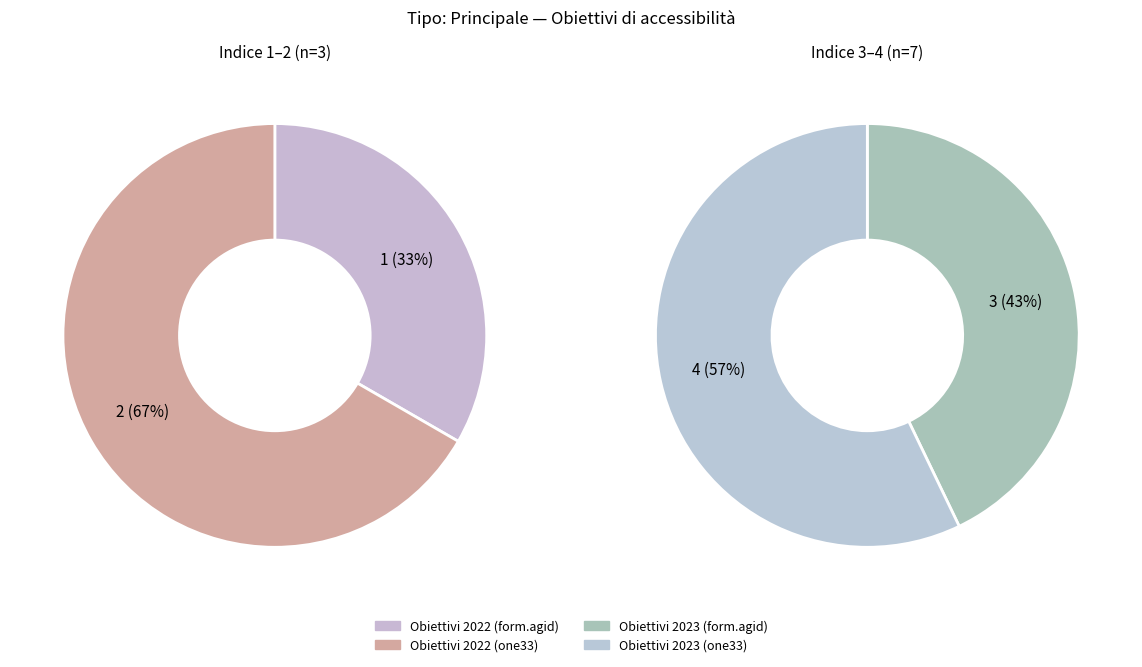

How many slices are in this pie chart?

4